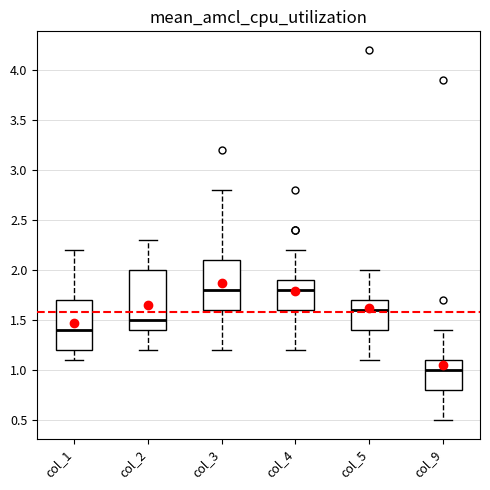

Which box is the tallest, from its lower edge to its upper edge?

col_2